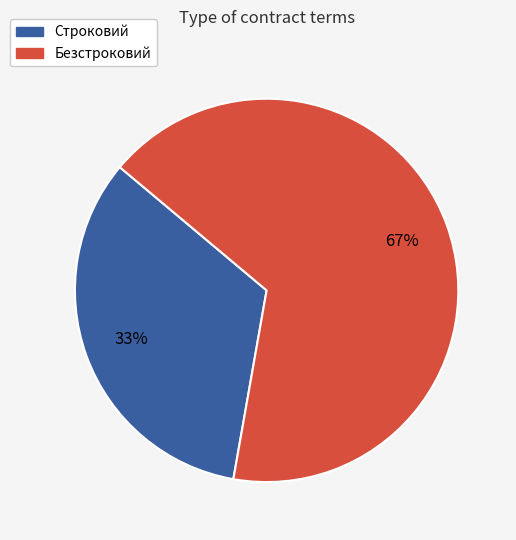

Rank the categories by value from lowest to highest.

Строковий, Безстроковий